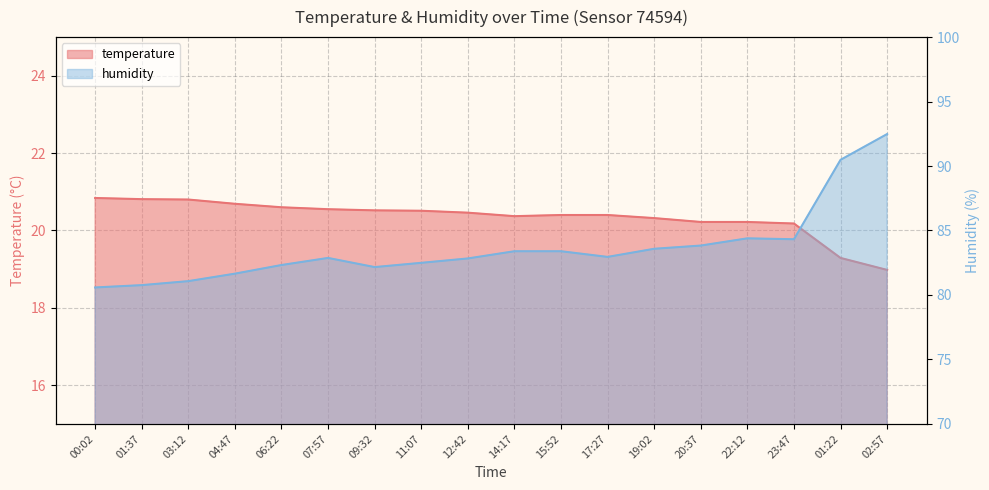

At which category is the sum across all series the highest?

02:57